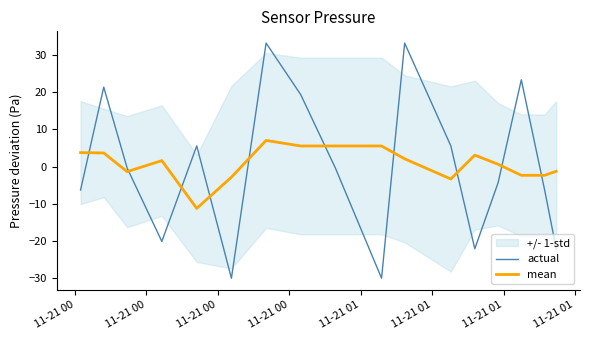

How many times do actual and mean cross each other?

10